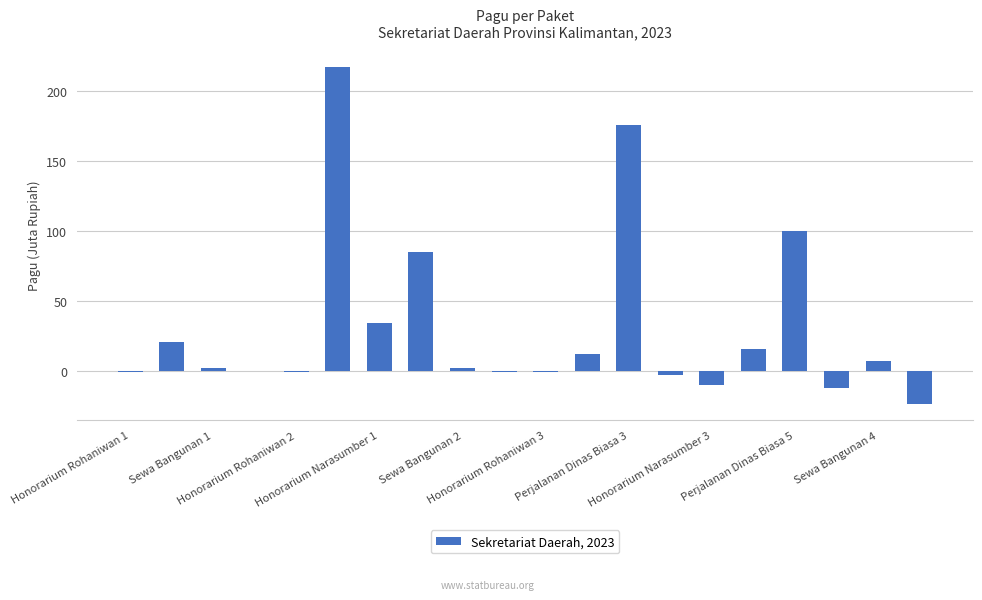

What is the greatest value displayed?

217.2